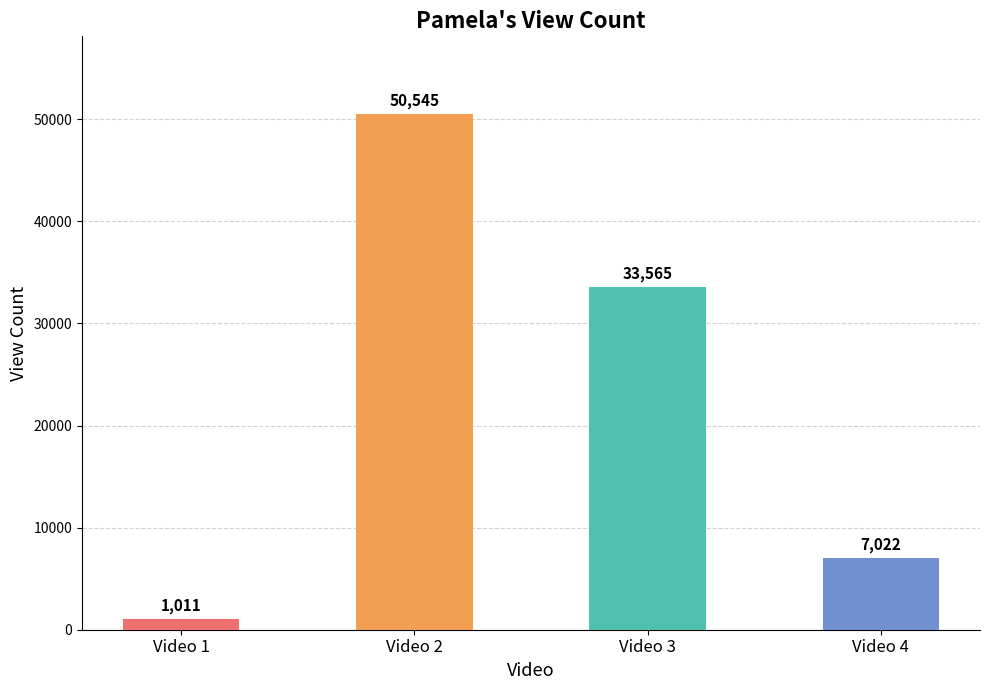

Is it true that the value at Video 2 is 90861?

False